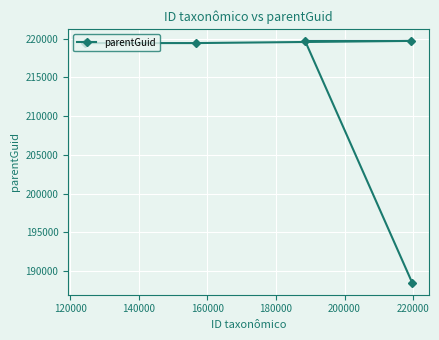

How many distinct data groups are displayed?

1